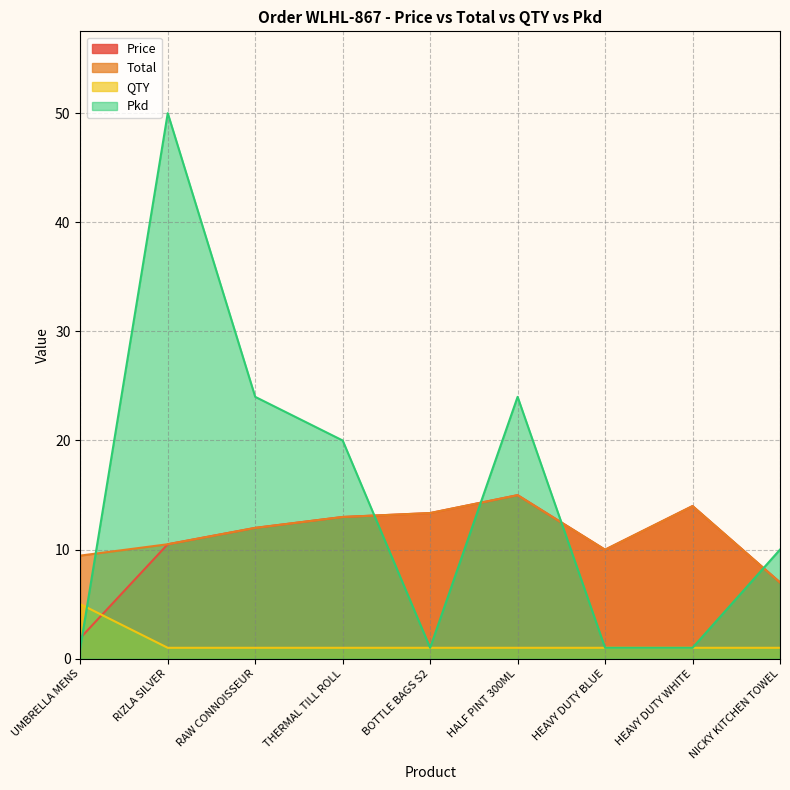

How many lines are shown in the chart?

4